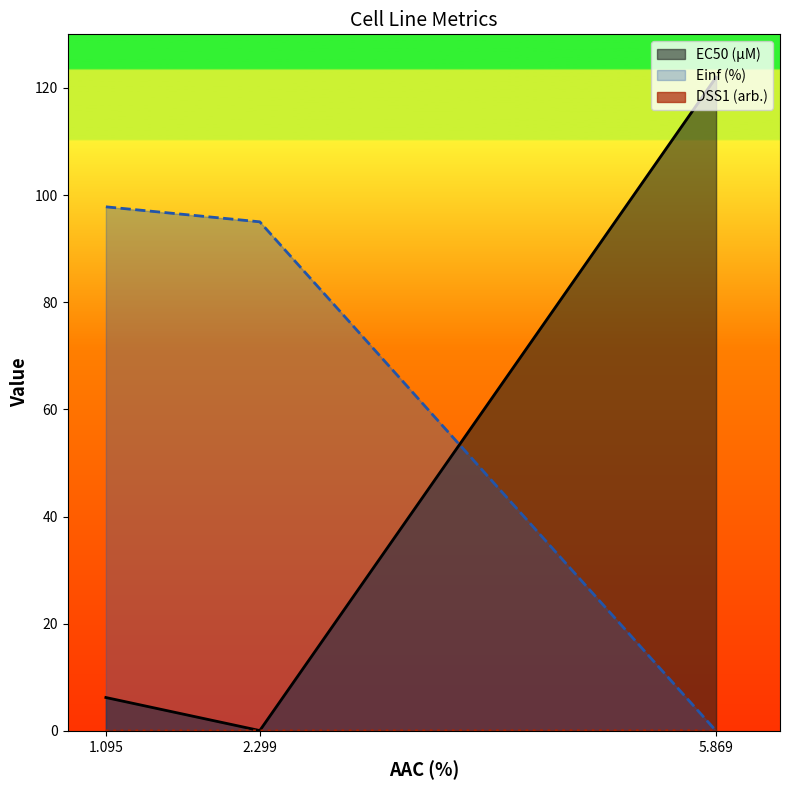

What position from the left is 2.299?

2